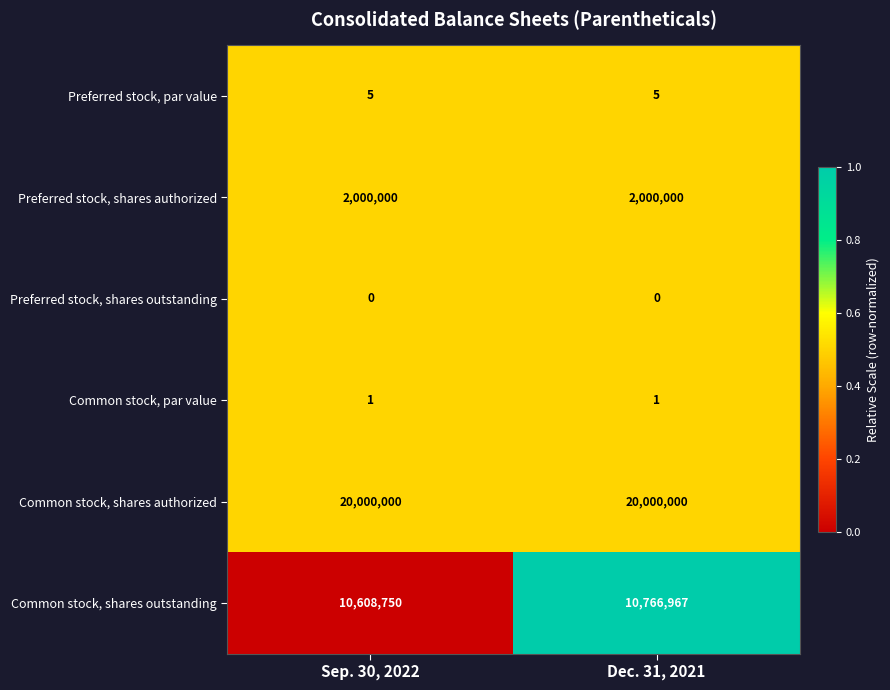

What is the highest value of the Common stock, shares authorized series?

20000000